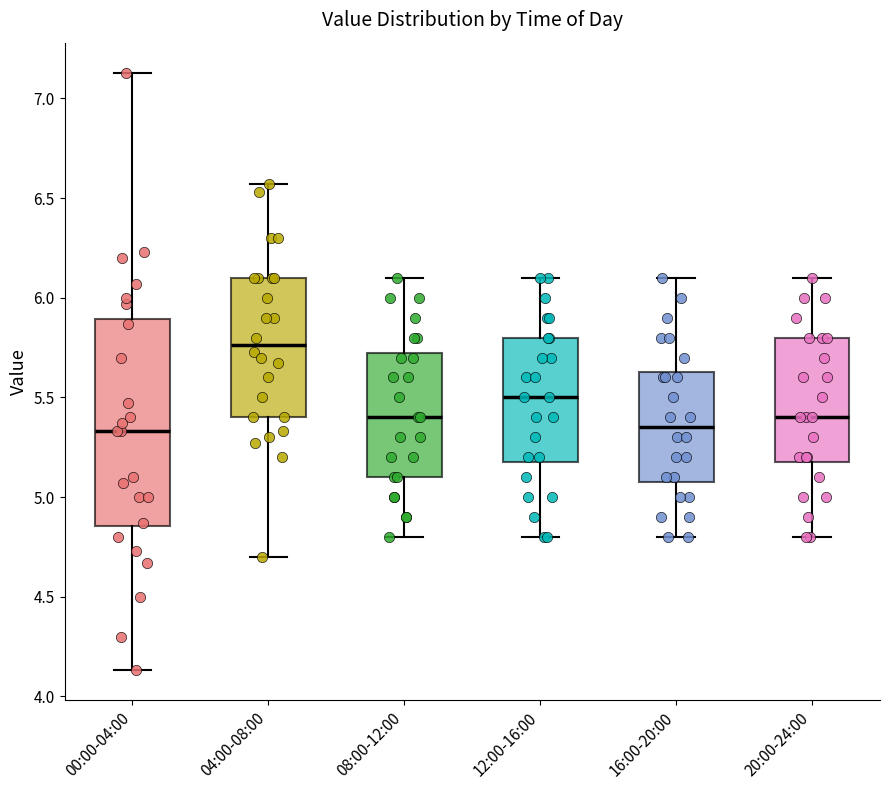

Where does the median line of the box for 16:00-20:00 sit on the y-axis? The values are not printed on the chart, so give them approximately, as read against the axis.

5.35